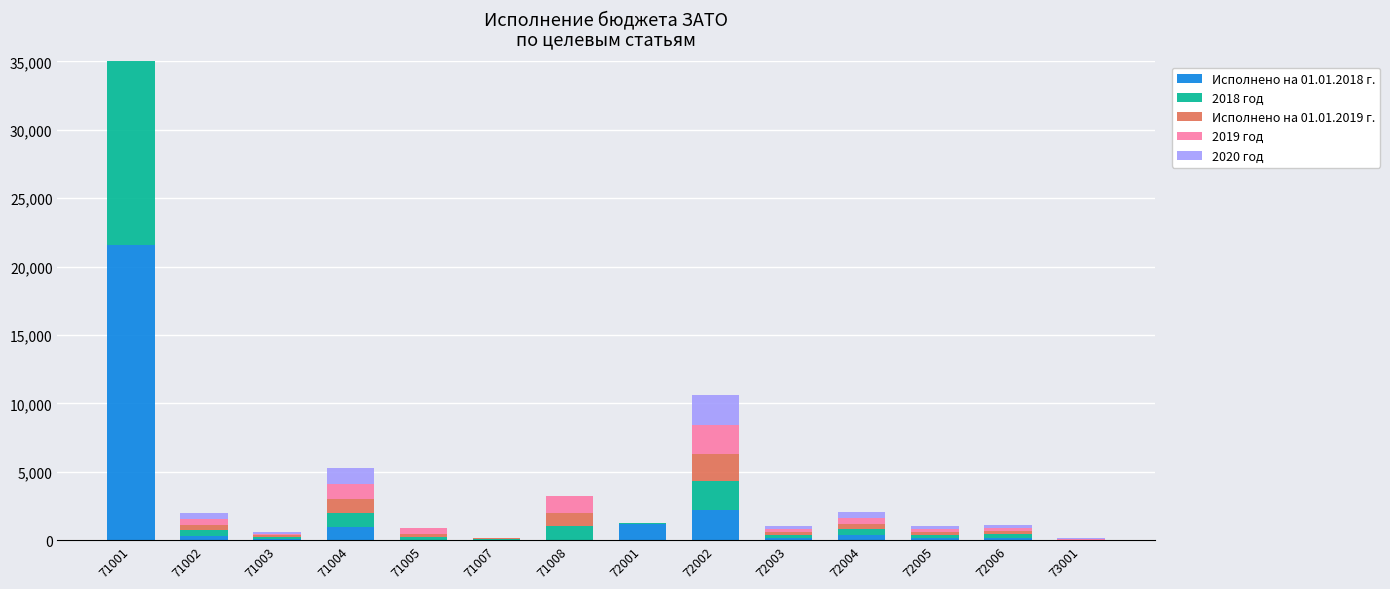

What is the difference between the 2019 год values at 72003 and 72001?

202.1